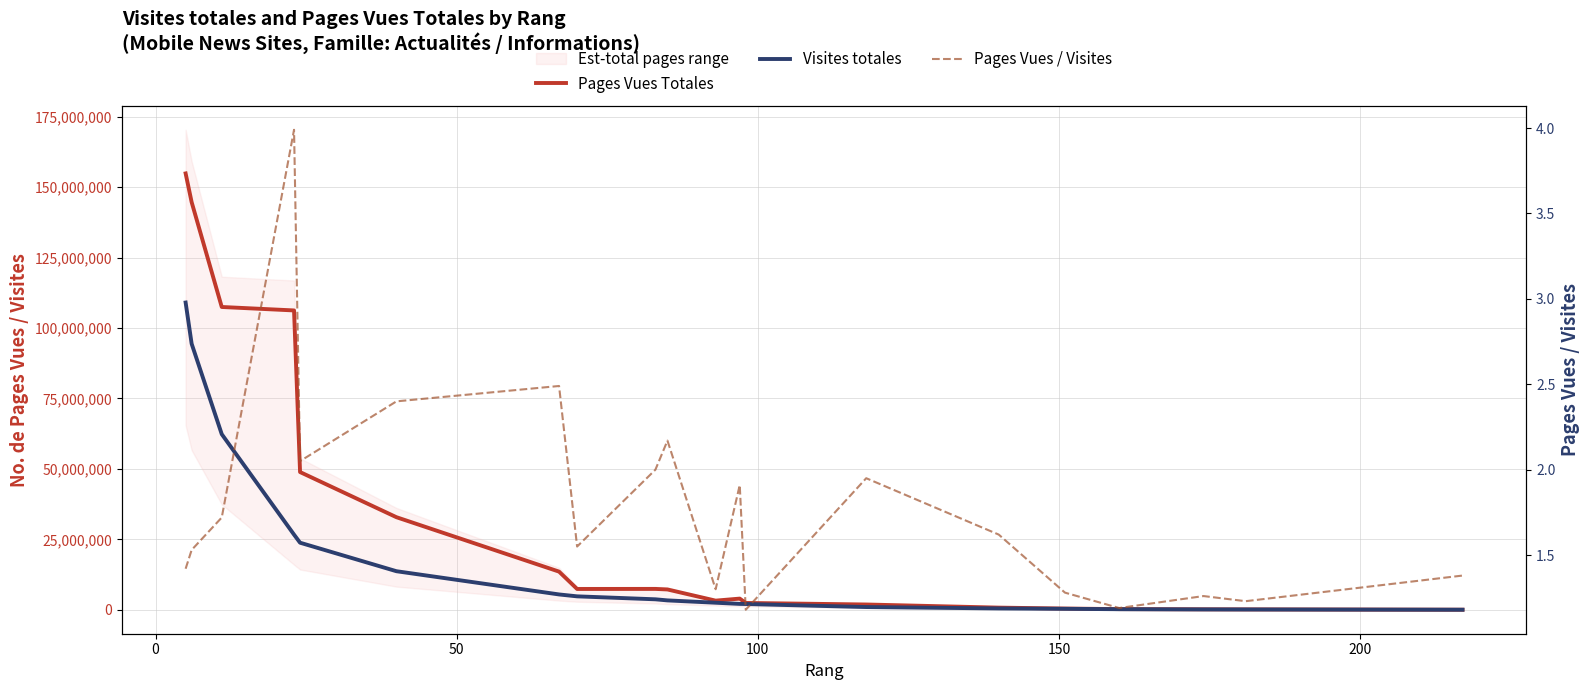

Is this an area chart (filled region under the line)?

No